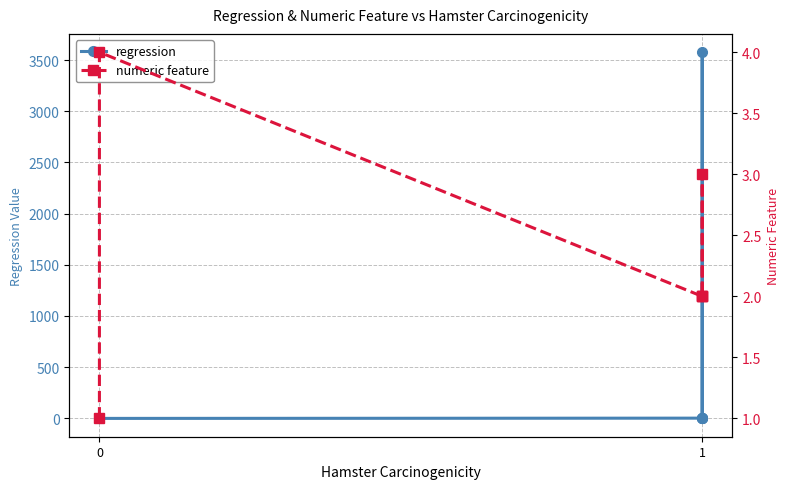

What is the maximum value shown in the chart?

3578.2